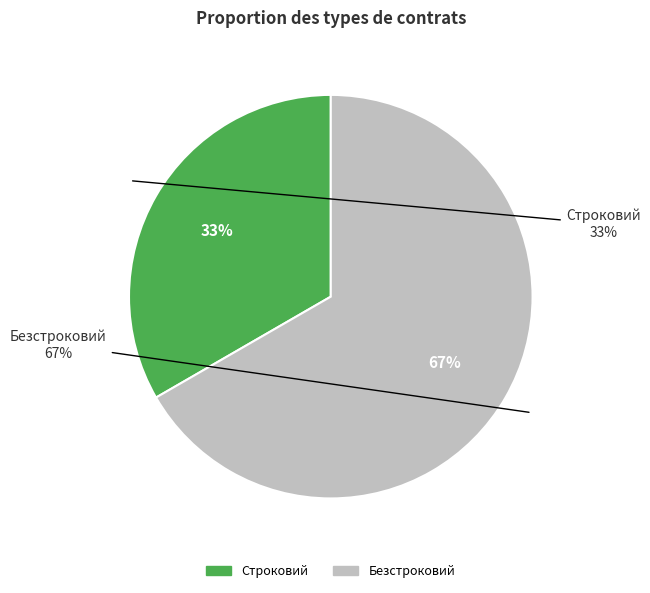

To the nearest percent, what is the difference between the Безстроковий and Строковий slice percentages?

33%